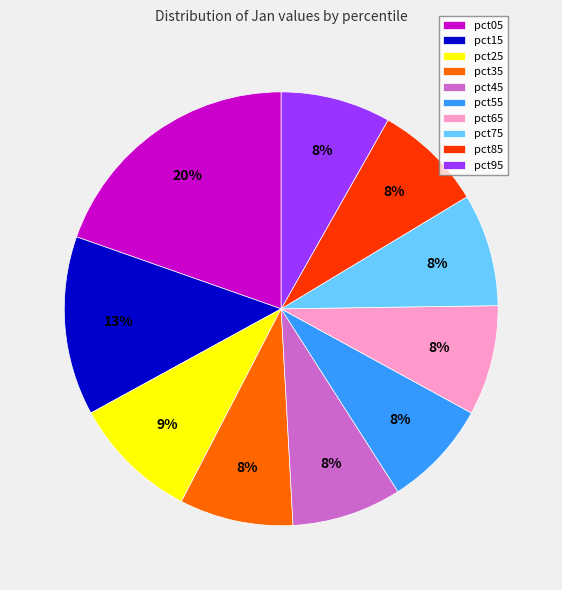

To the nearest percent, what is the difference between the pct15 and pct45 slice percentages?

5%